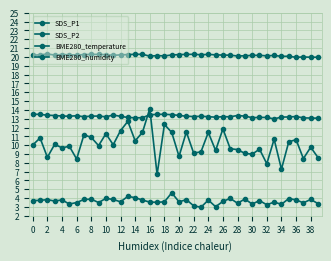

Is this an area chart (filled region under the line)?

No